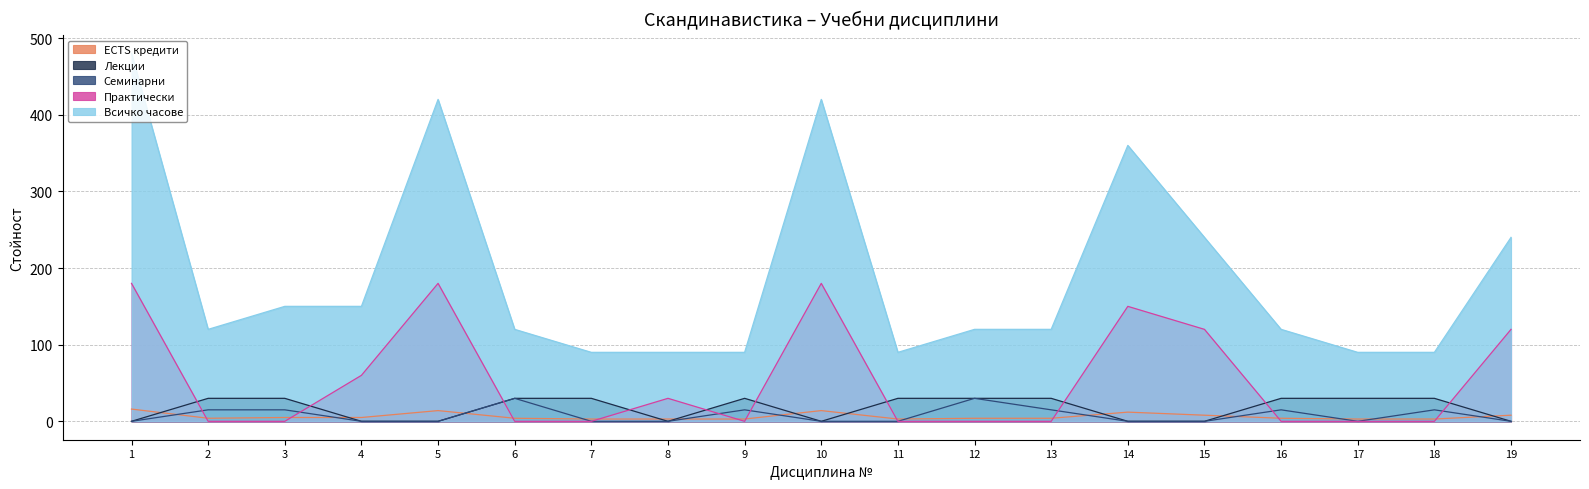

Rank the series at 10 from highest to lowest value.

Всичко часове, Практически, ECTS кредити, Лекции, Семинарни